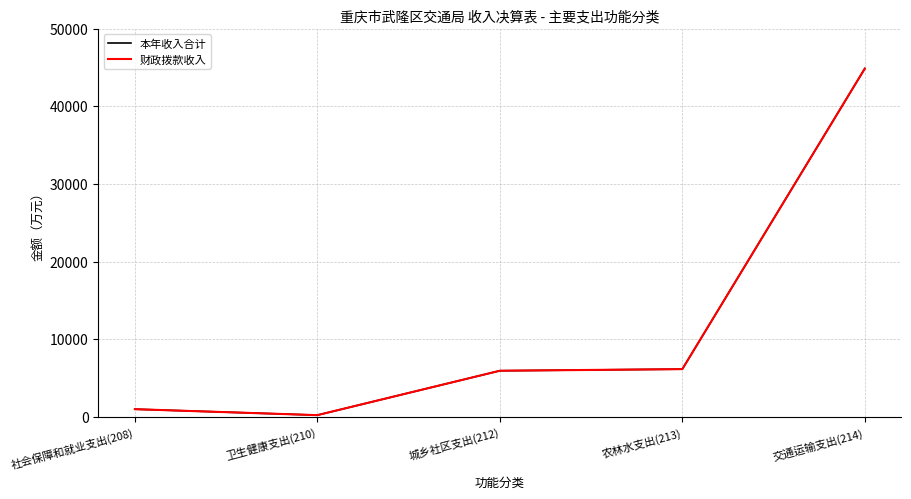

What is the average value of the 财政拨款收入 series?

11631.5